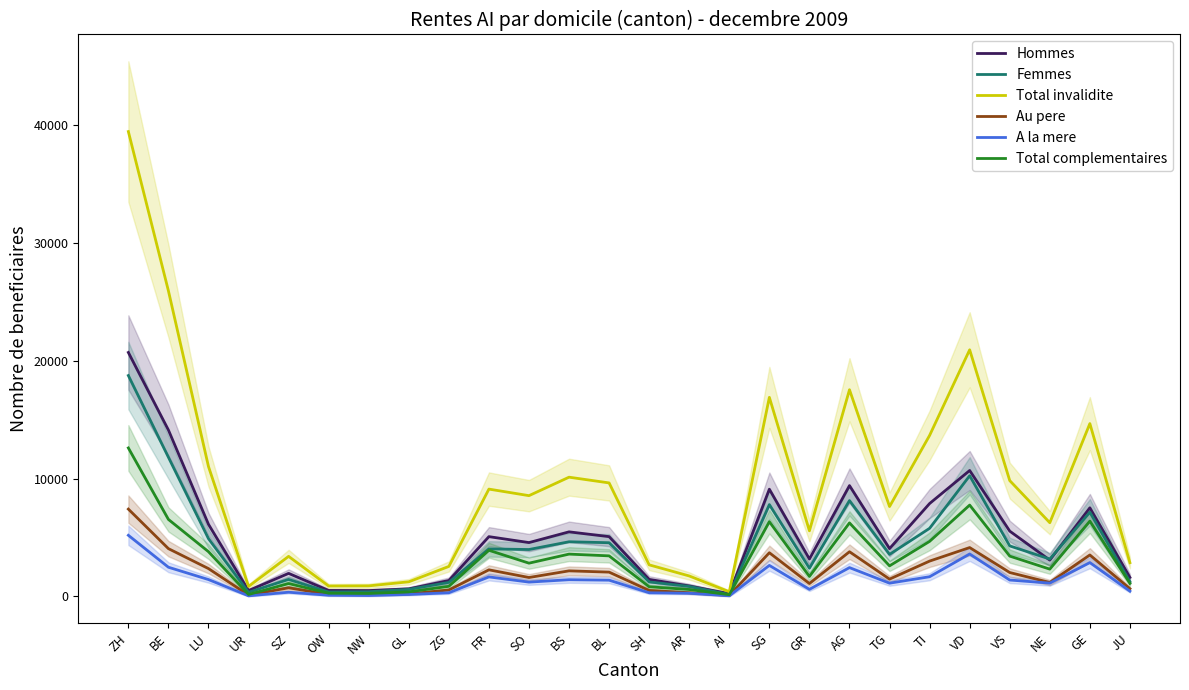

How many interior local peaks does the Total invalidite series have?

7